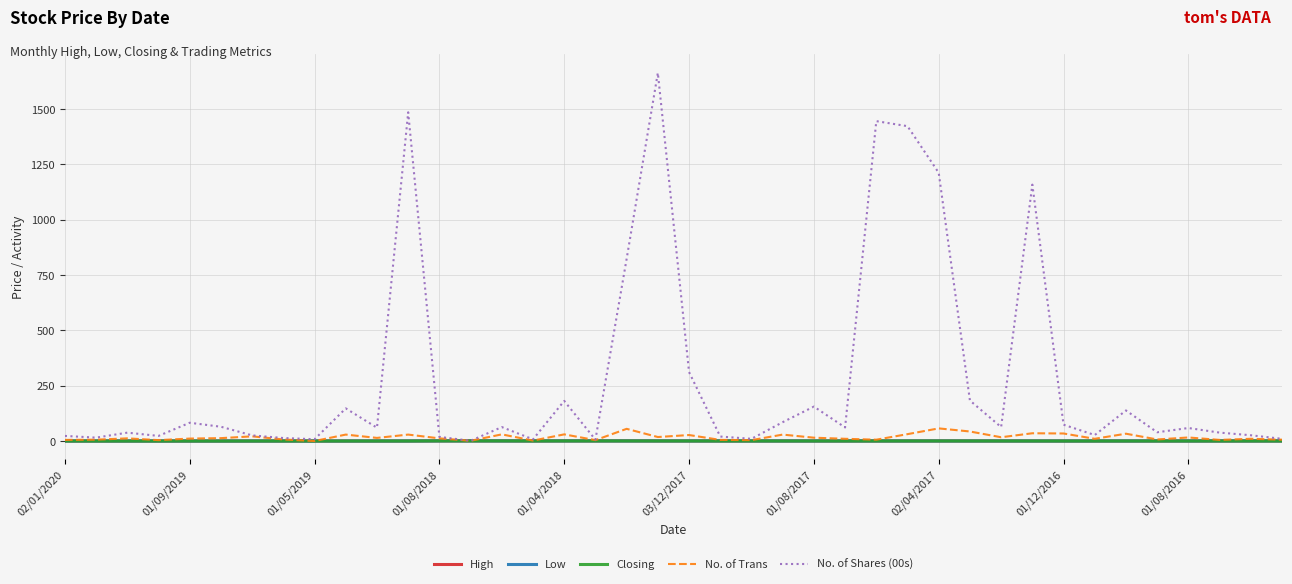

Which series has the widest spread of values?

No. of Shares (00s)